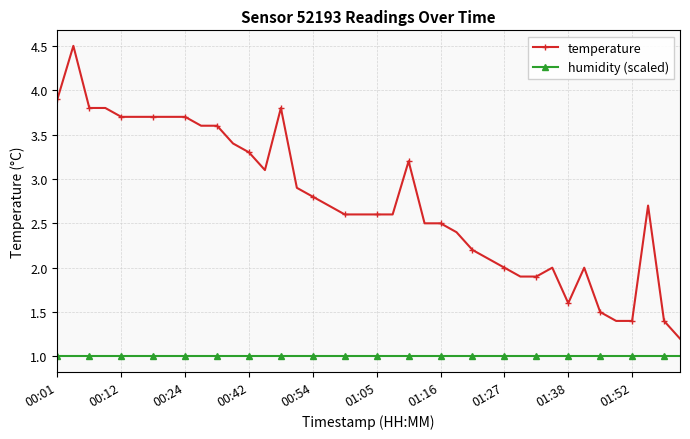

How many lines are shown in the chart?

2